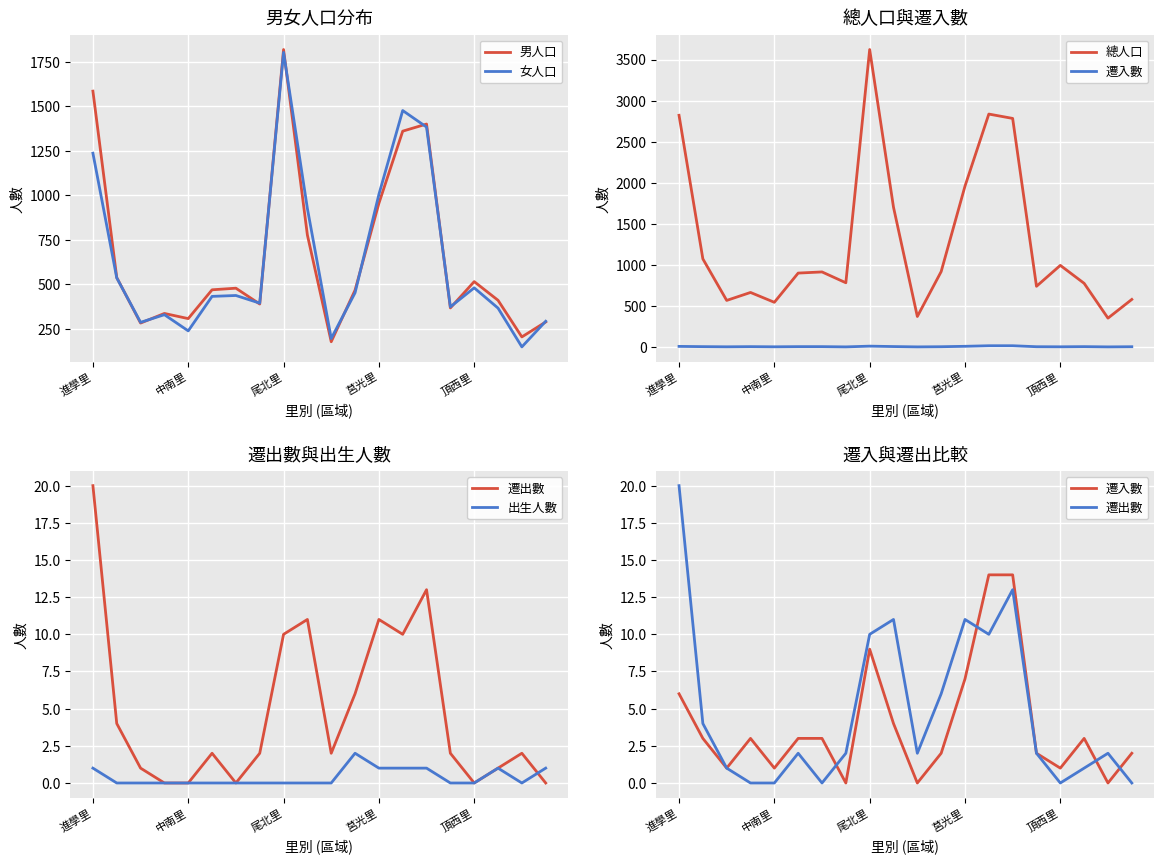

What is the spread (max minus min) of values at 6?

913